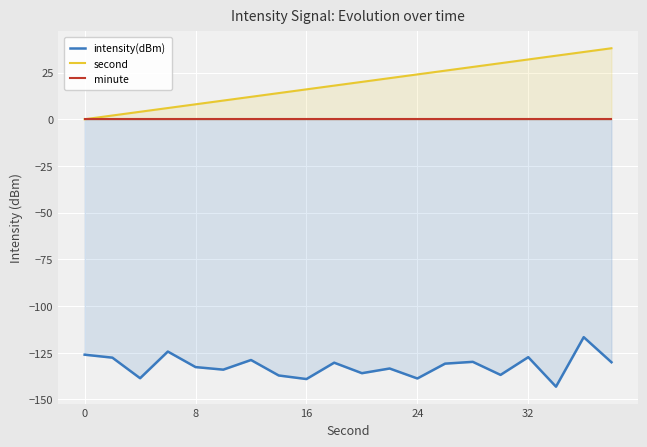

Rank the series by their maximum value, from highest to lowest.

second, minute, intensity(dBm)